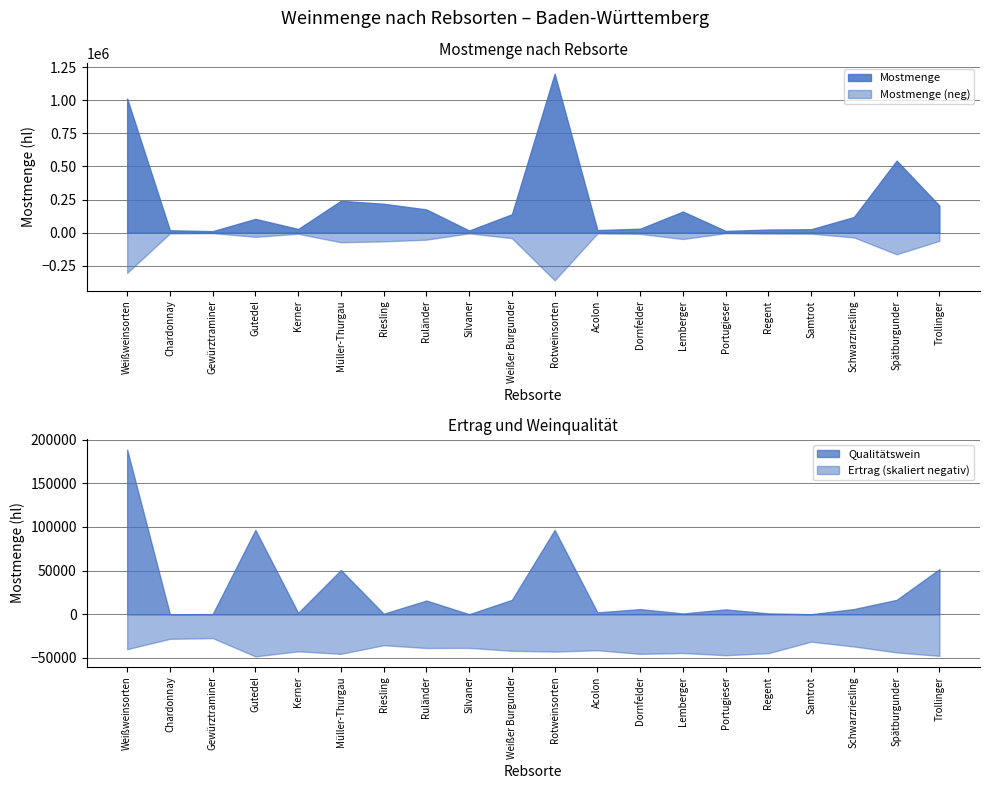

True or false: Mostmenge has a value of 1012394.0 at Weißweinsorten.

True